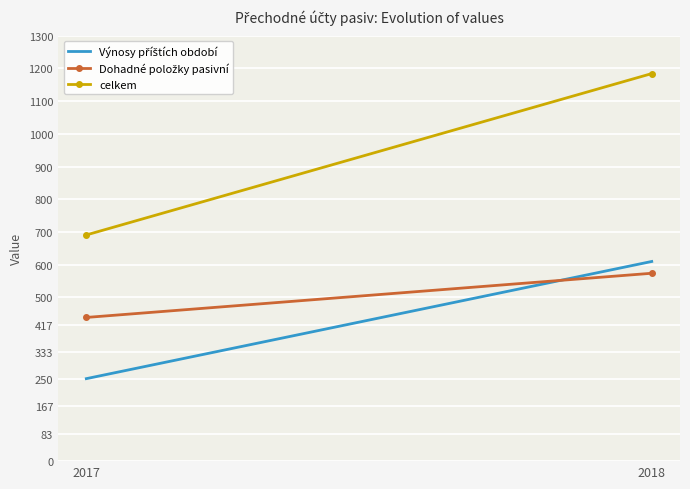

Reading right to left, extract all data points from this chart.

Výnosy příštích období: 2018=610	2017=252
Dohadné položky pasivní: 2018=574	2017=439
celkem: 2018=1184	2017=691